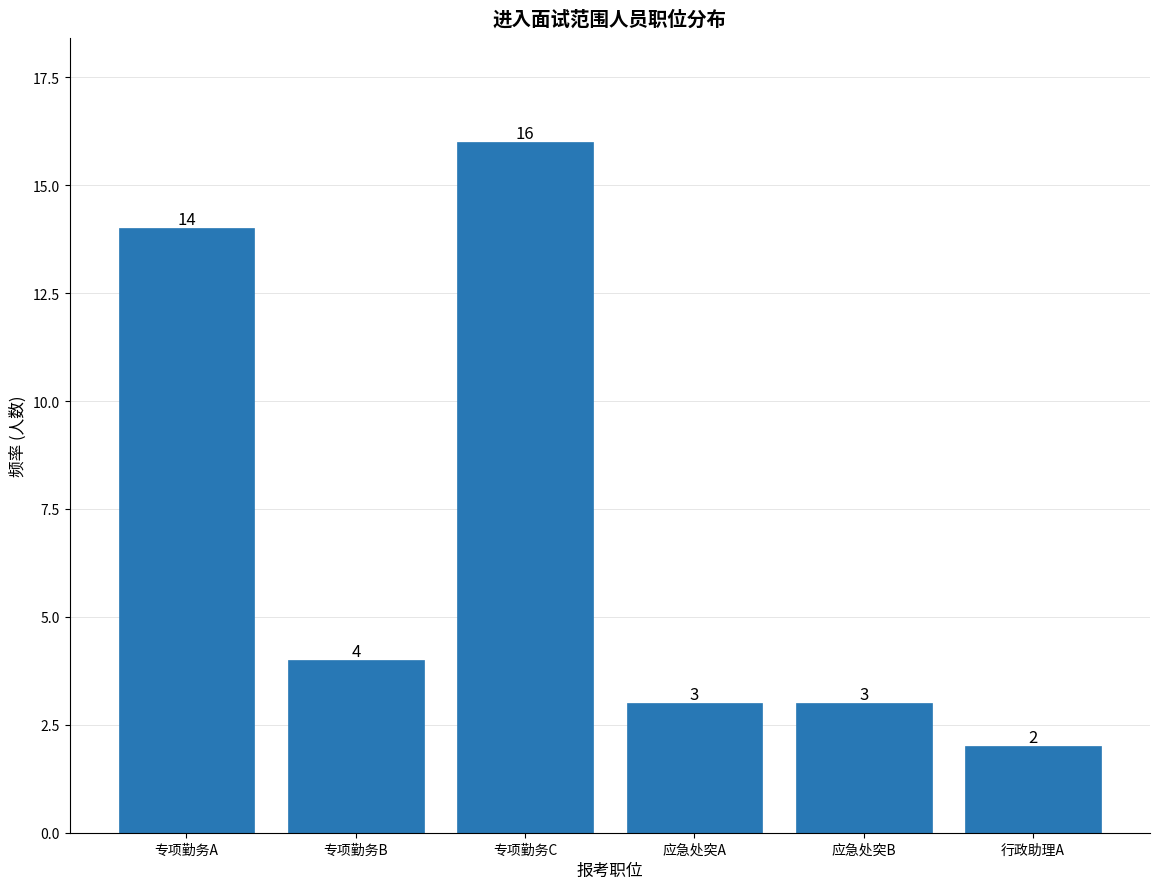

Reading left to right, what are all the values shown in this chart?

专项勤务A=14	专项勤务B=4	专项勤务C=16	应急处突A=3	应急处突B=3	行政助理A=2